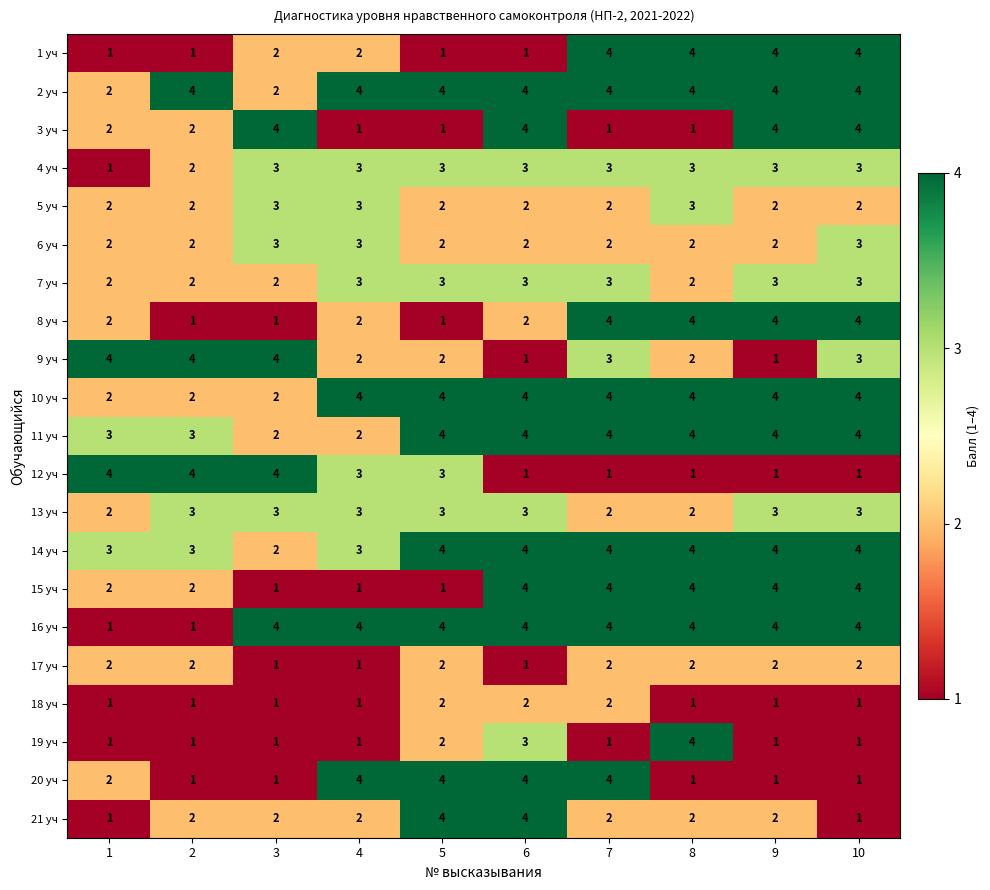

What is the difference between the maximum and minimum values in the 21 уч series?

3